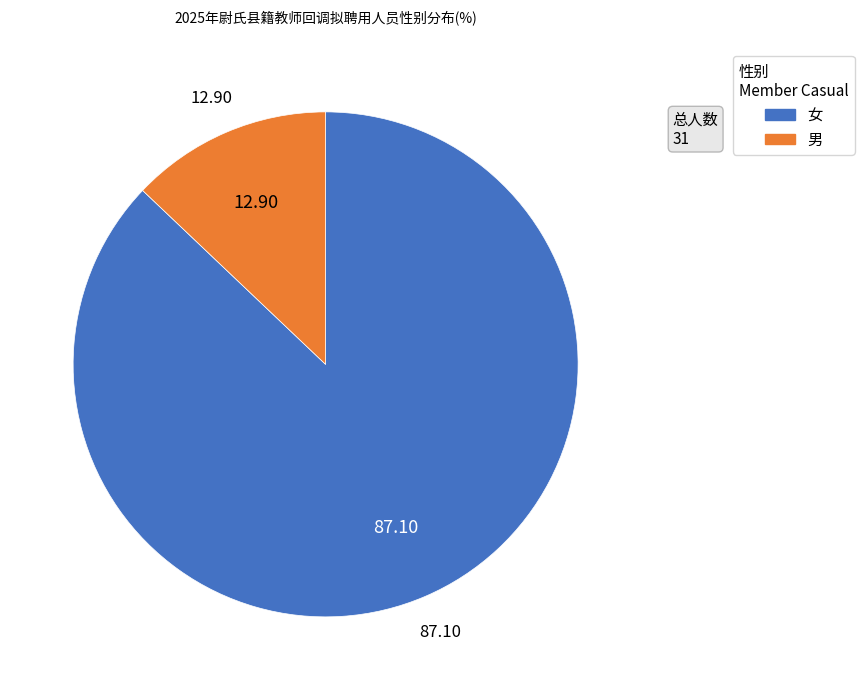

How many segments does this pie chart have?

2